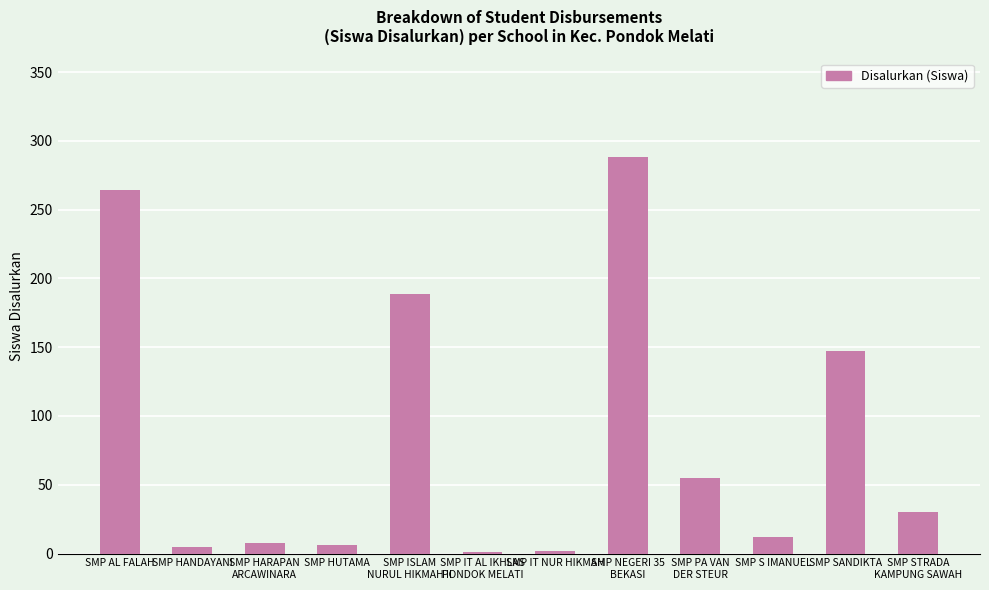

What is the sum of all values?

1007